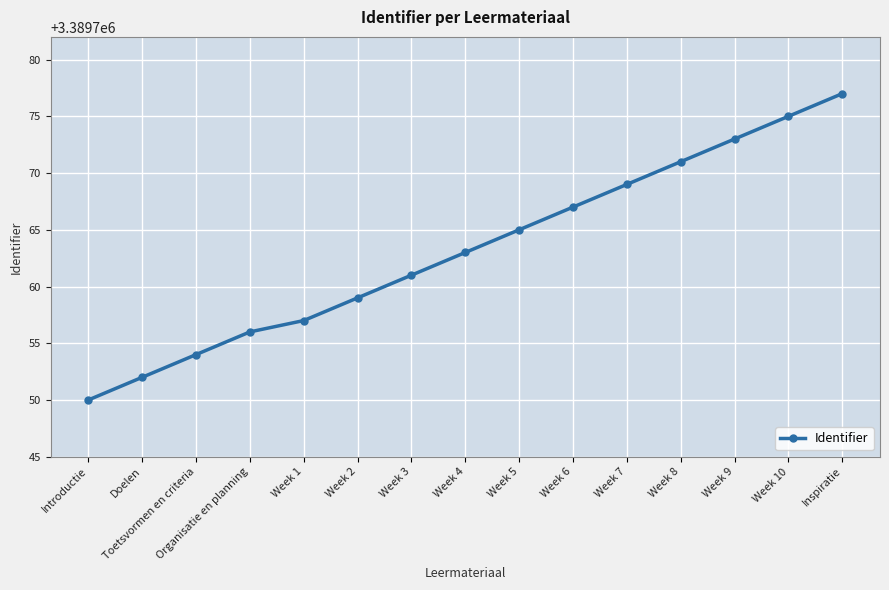

What is the label of the 11th point from the left?

Week 7